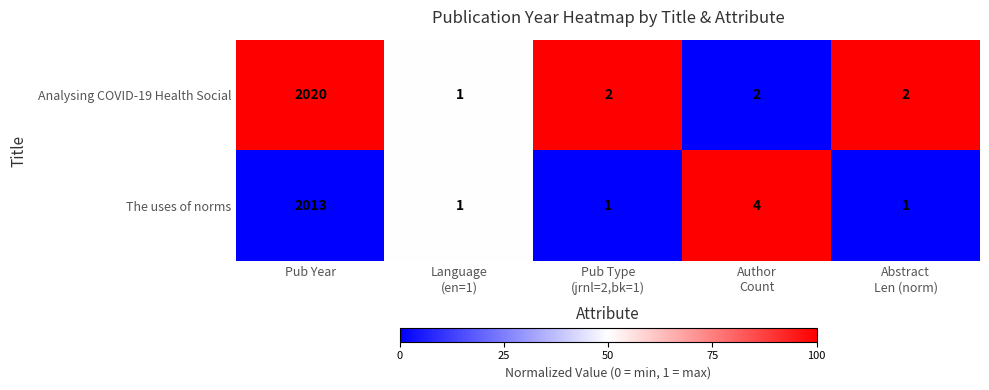

At which category is the sum across all series the highest?

Pub Year